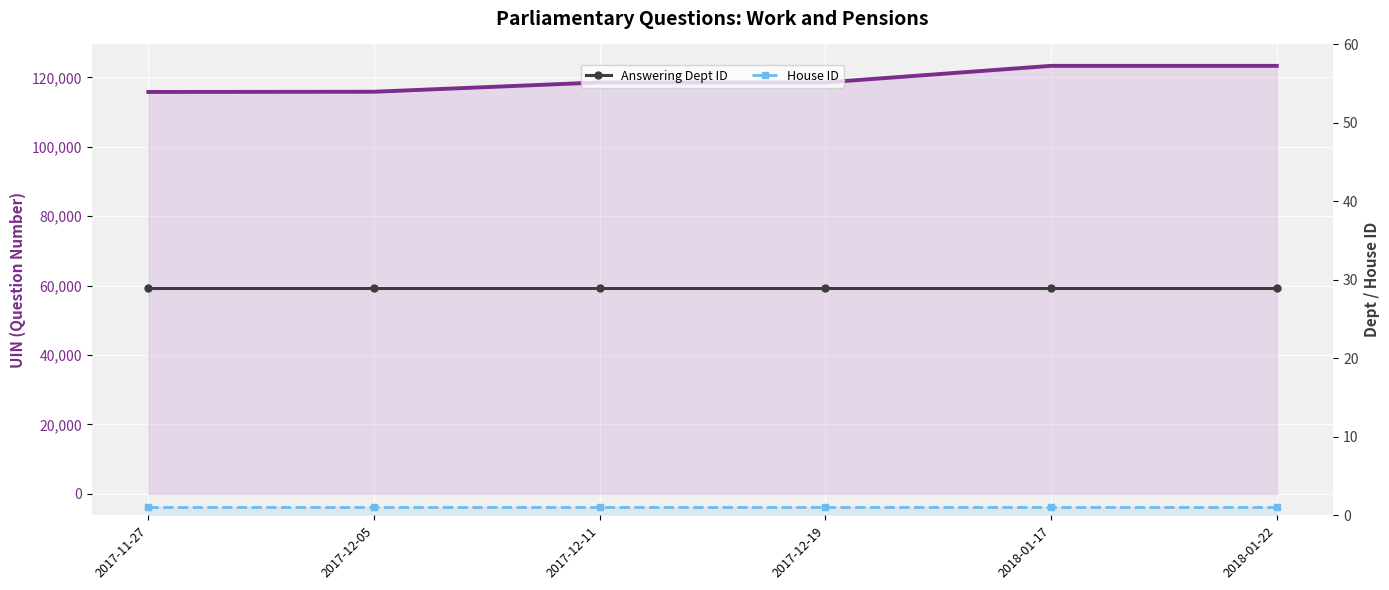

Is the value of UIN (Question Number) at 2018-01-22 greater than the value of Answering Dept ID at 2017-12-19?

Yes